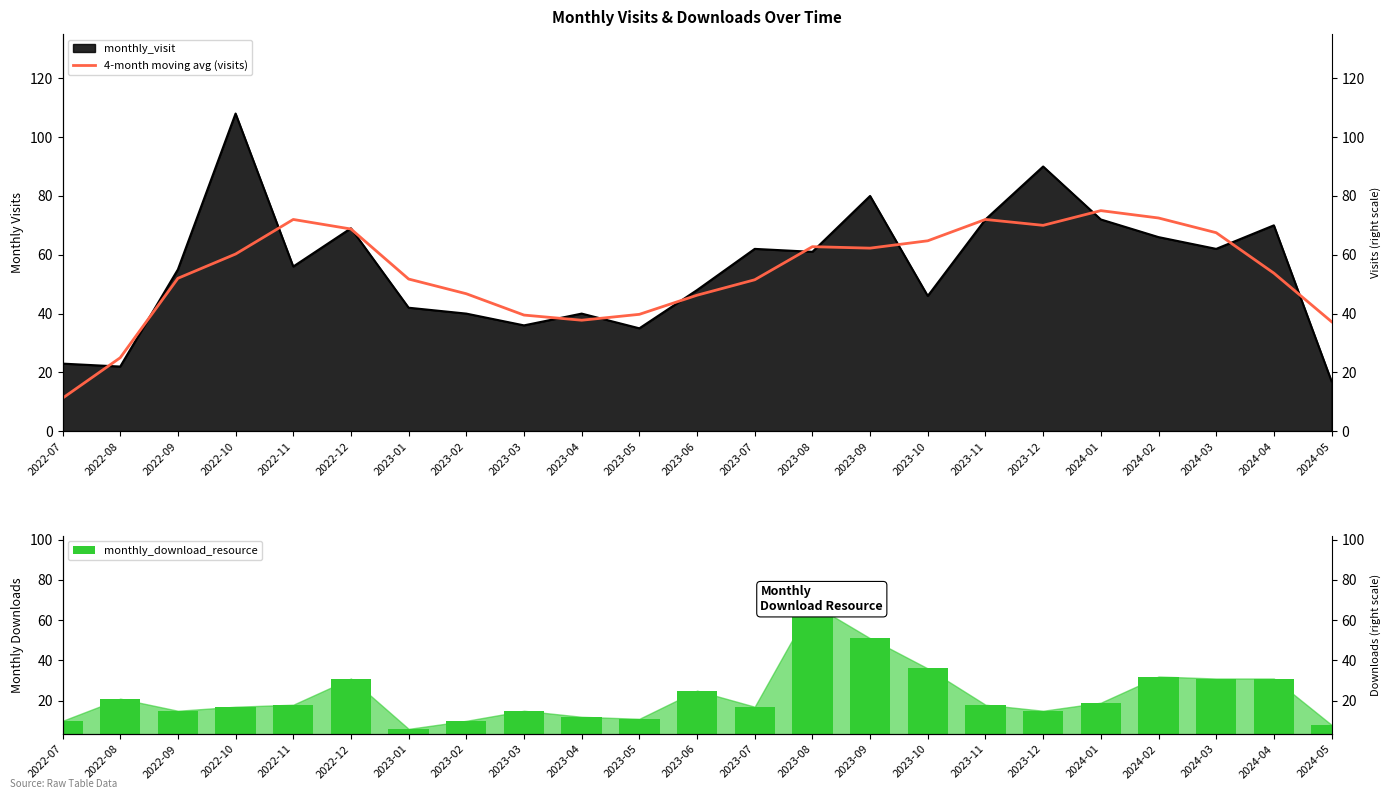

What is the label of the 2nd bar from the left?

2022-08